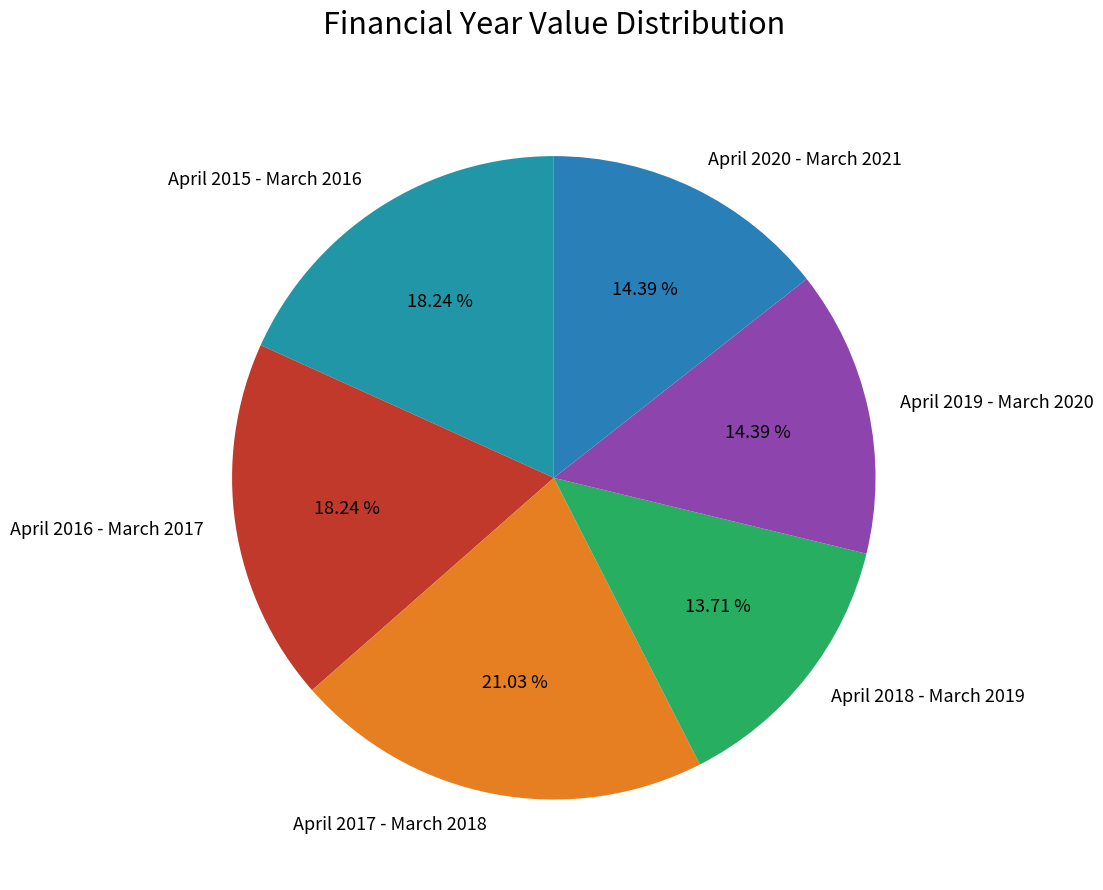

Is there a majority slice in this chart?

No